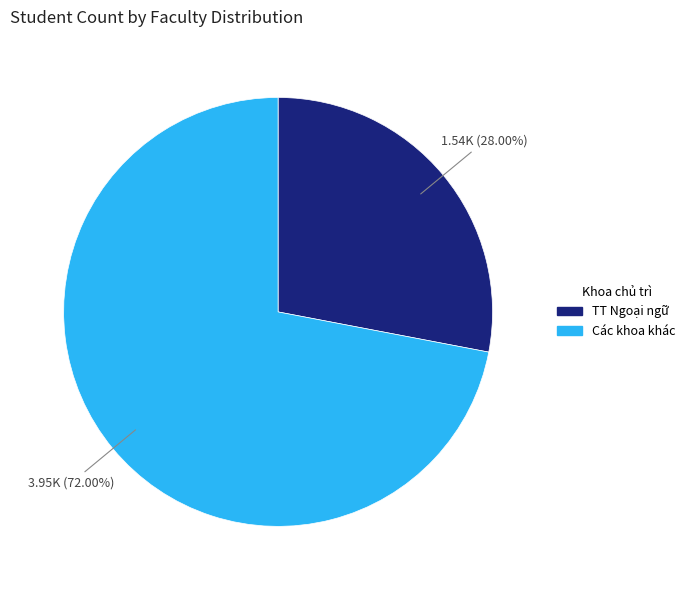

Is there any slice that represents more than half of the pie?

Yes